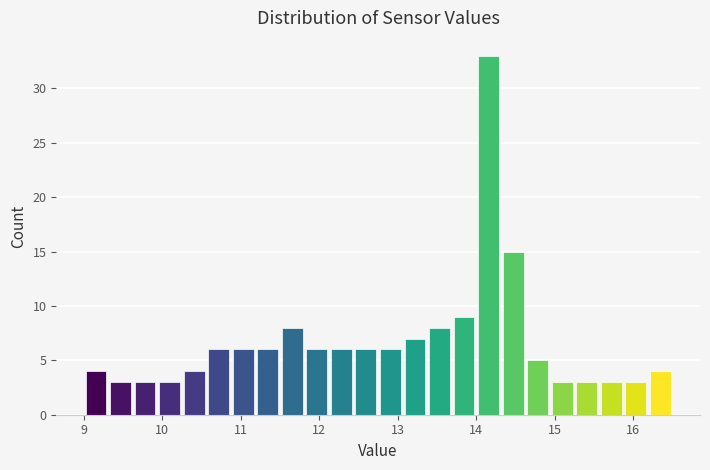

Around what value on the x-axis is the tallest bar? Give the approximate position of its centre, as read against the axis.

14.2